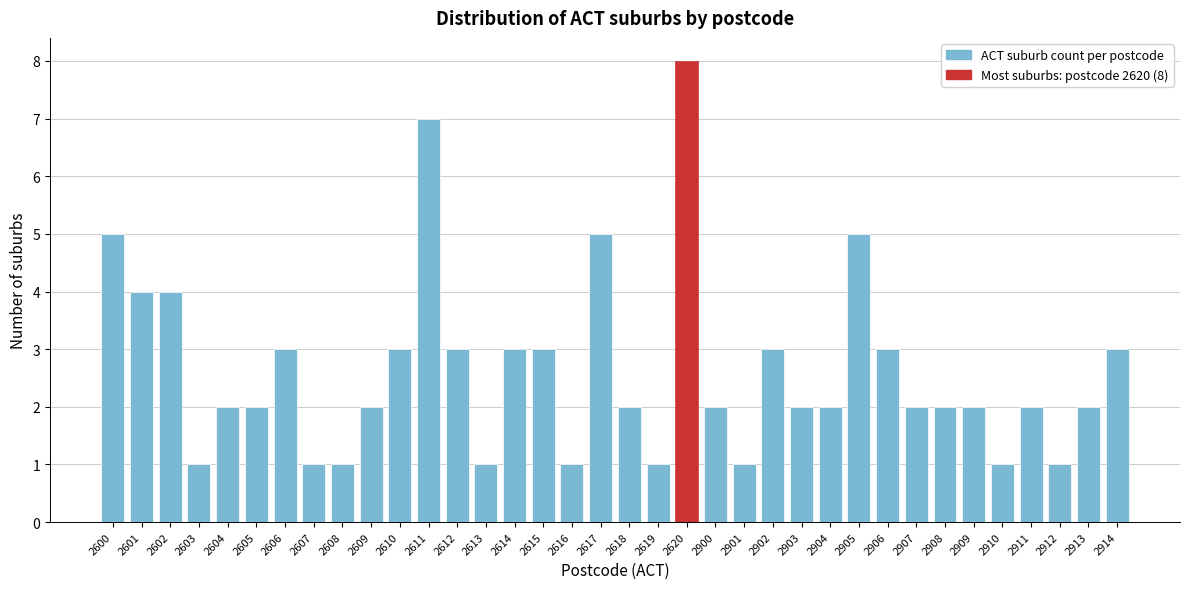

Which label corresponds to the largest value in the chart?

2620